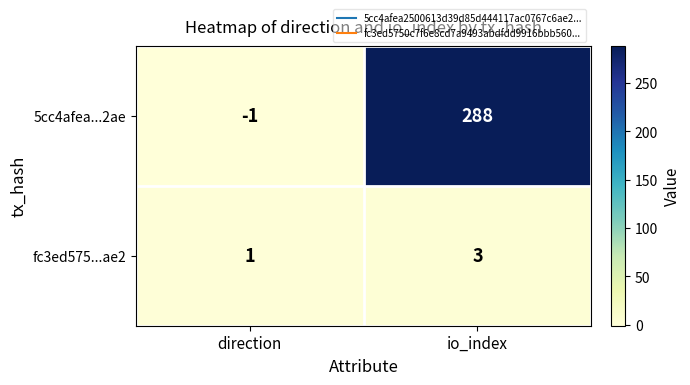

Count the number of categories in the chart.

2